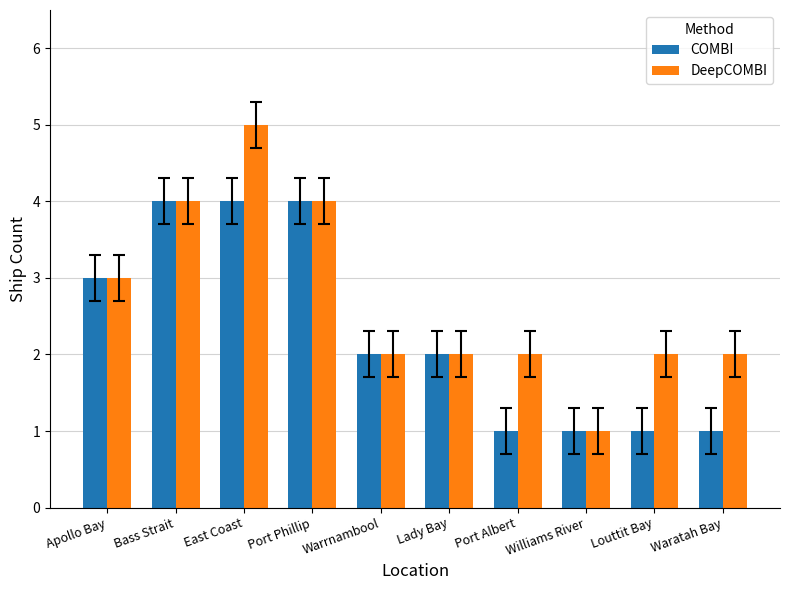

Where does the COMBI series first go above 2?

Apollo Bay